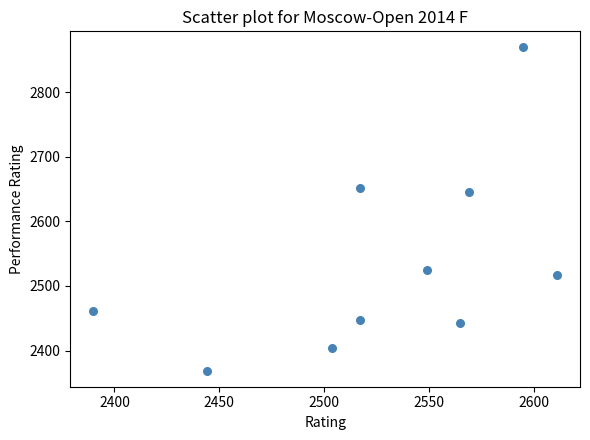

What Y value in the scatter plot is closest to 2619?

2646